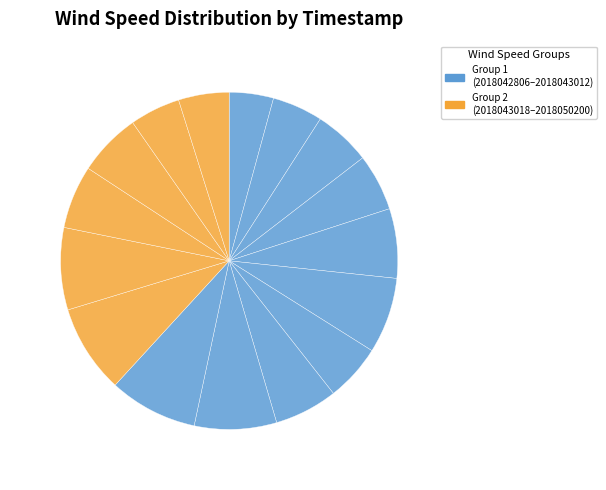

Which slice is the smallest?

2018042806